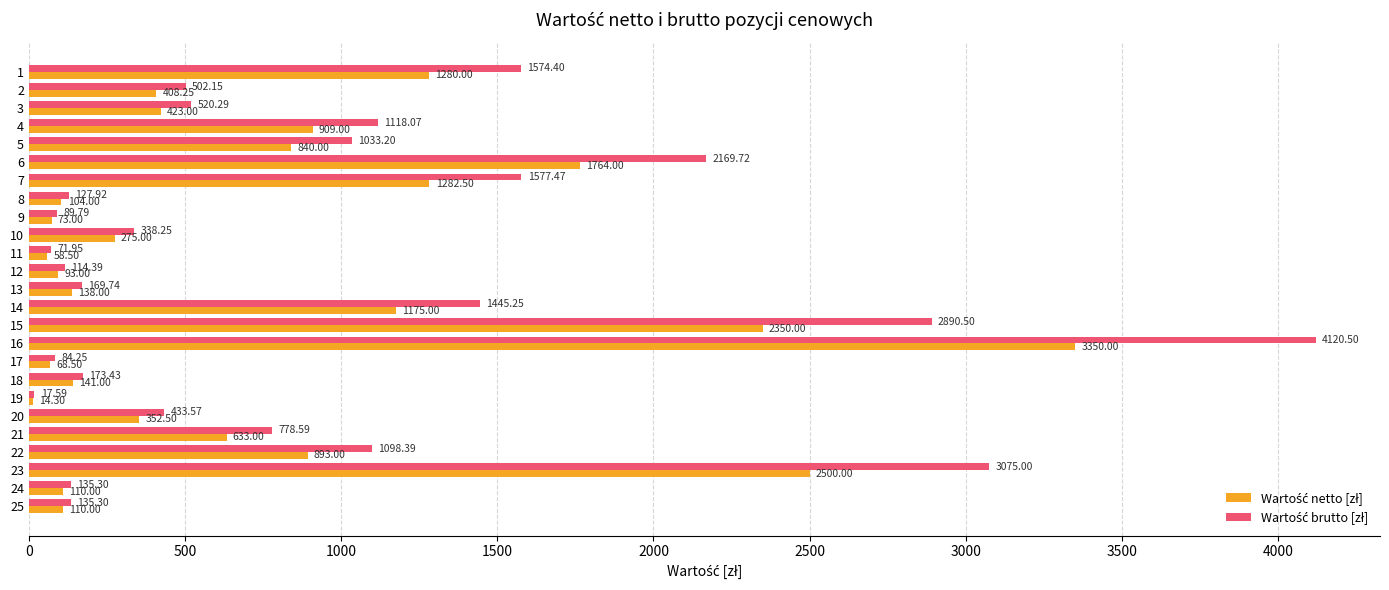

What is the spread (max minus min) of values at 6?

405.7